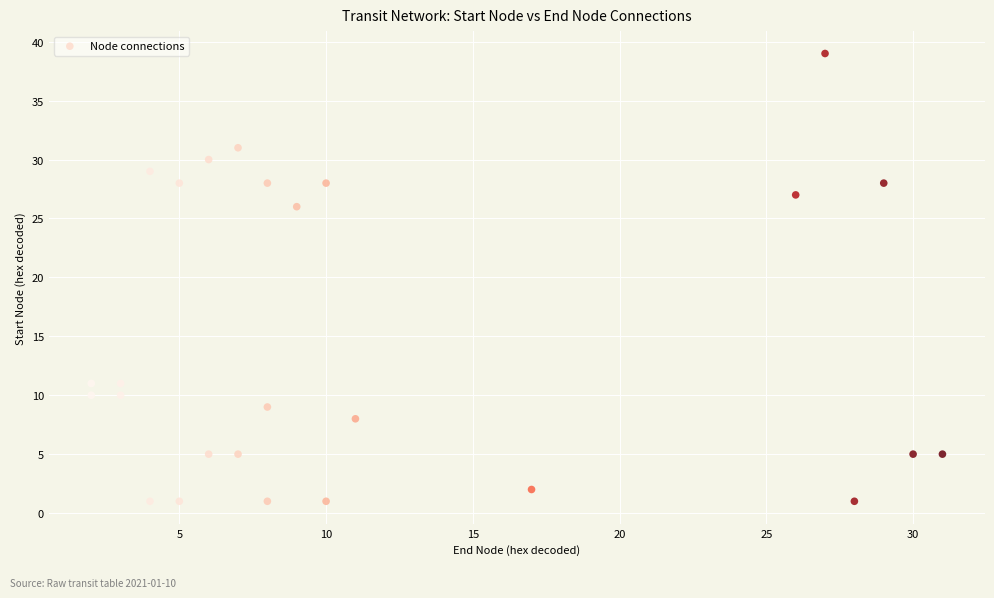

What is the range of X values (max minus min)?

29